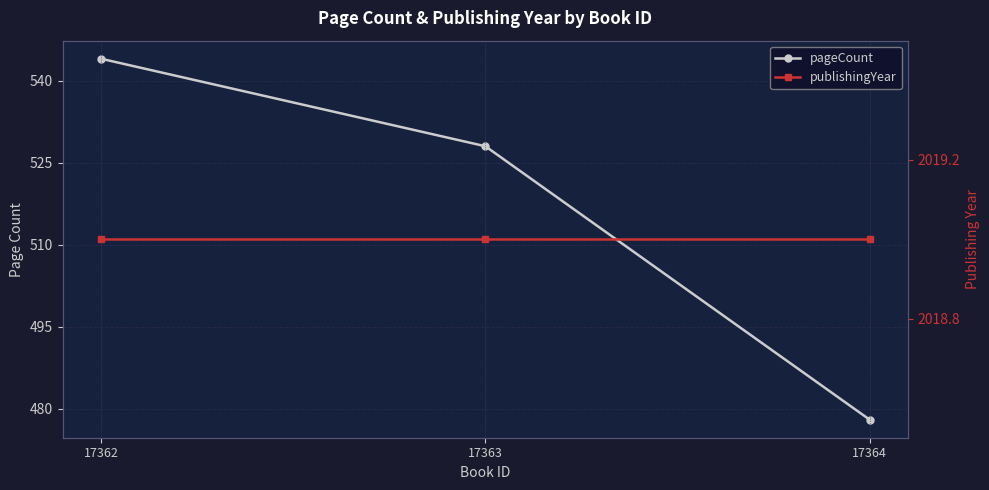

What is the sum of all publishingYear values?

6057